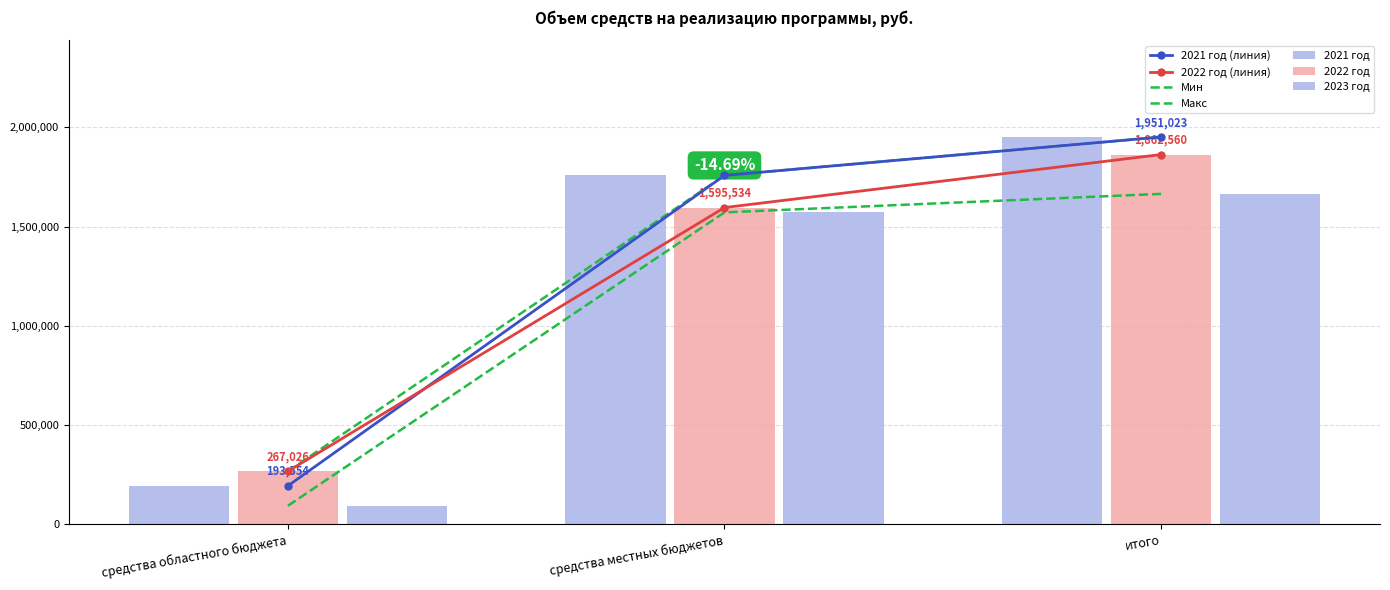

The value of 2023 год at итого is 1664460.0. True or false?

True